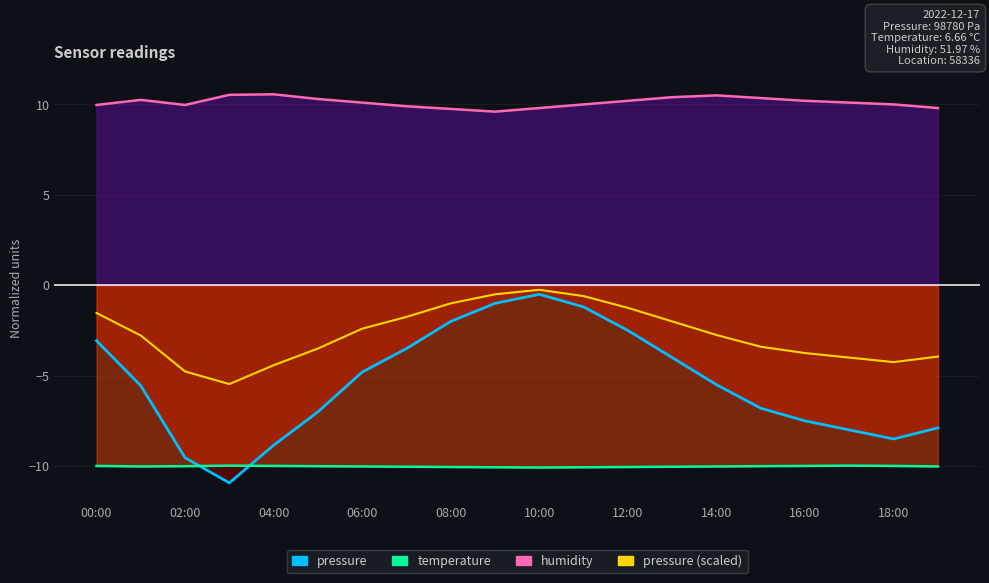

What is the spread (max minus min) of values at 05:00?

20.3